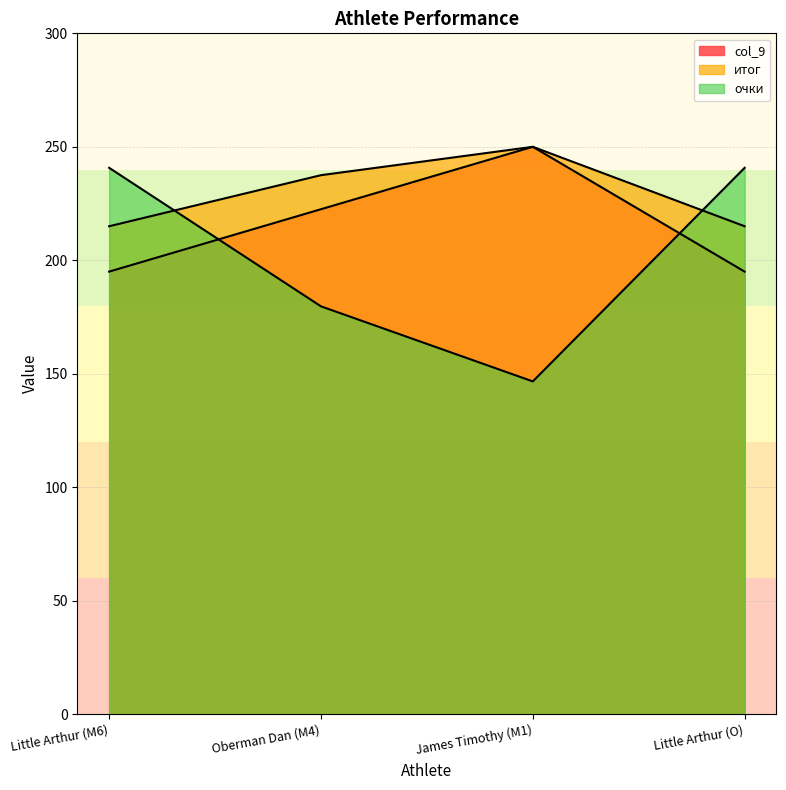

How many col_9 values are between 195 and 250?

4